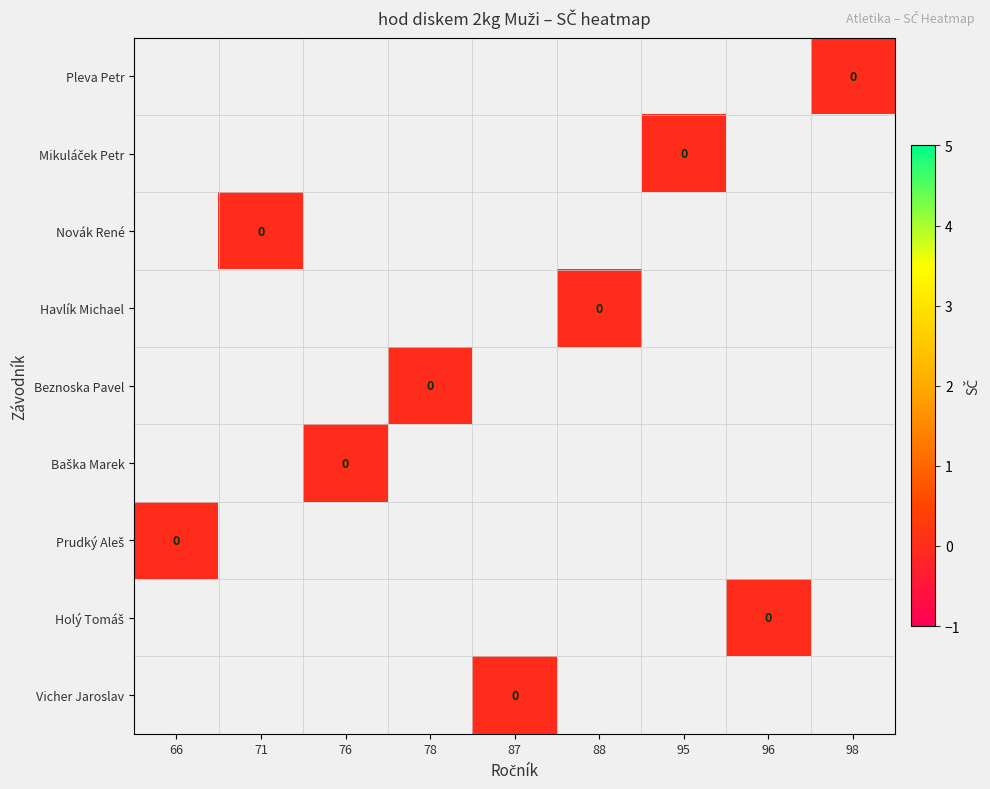

Between 76 and 71, which is larger?

71